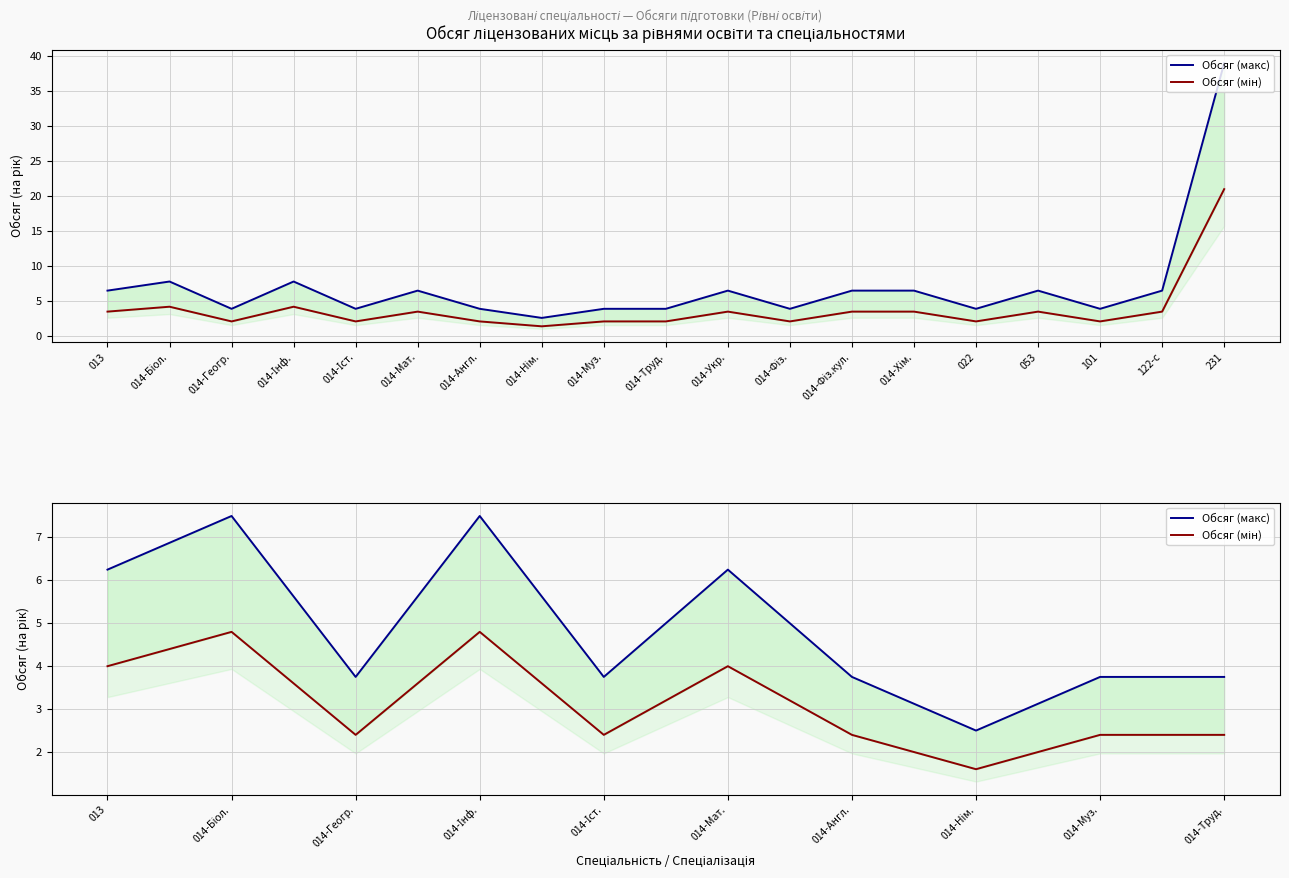

What is the sum of all Обсяг (мін) values?

31.2